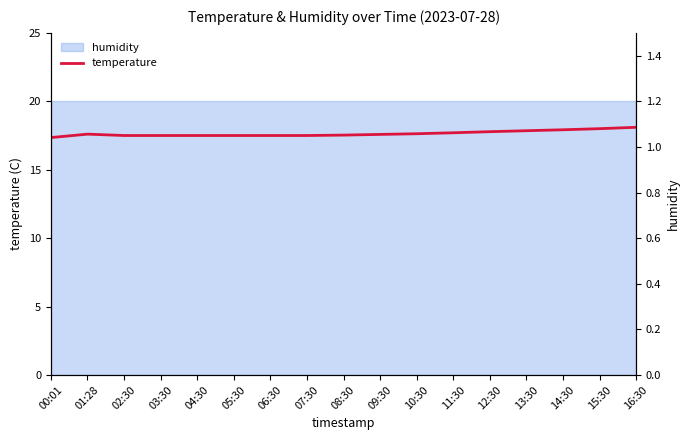

How many lines are shown in the chart?

2